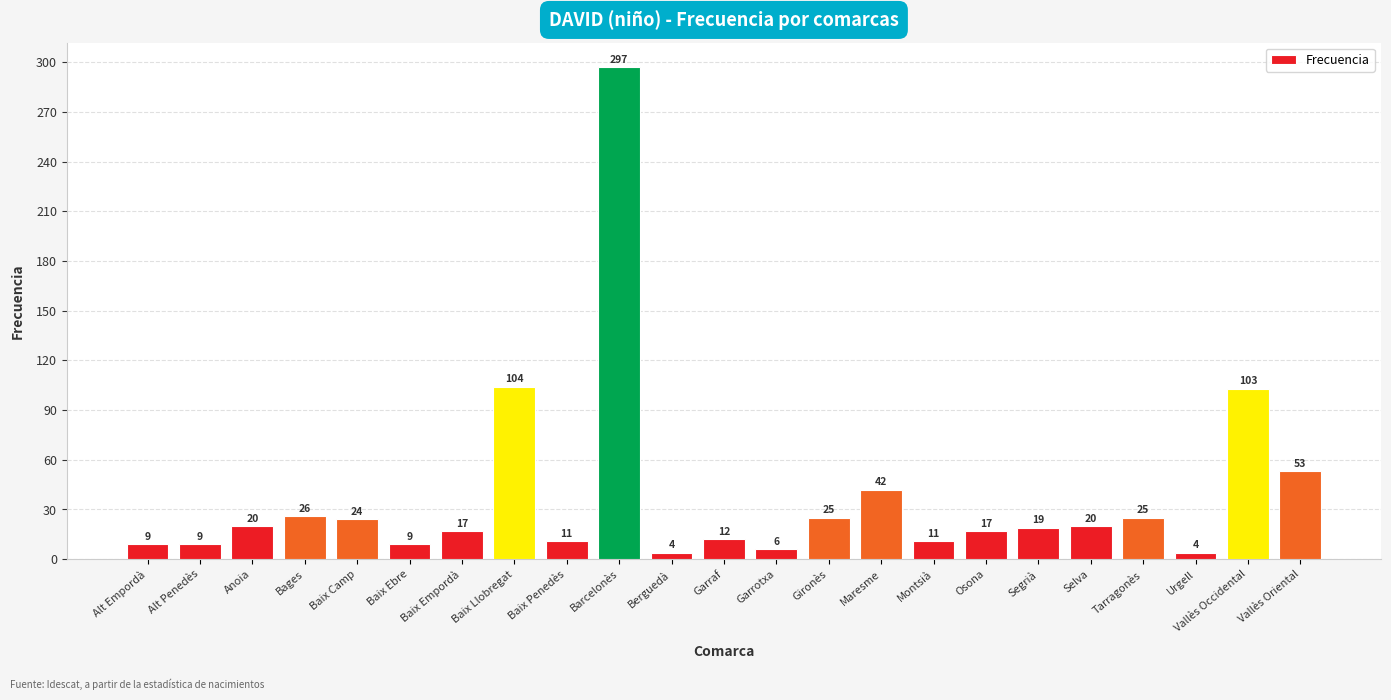

What is the maximum value shown in the chart?

297